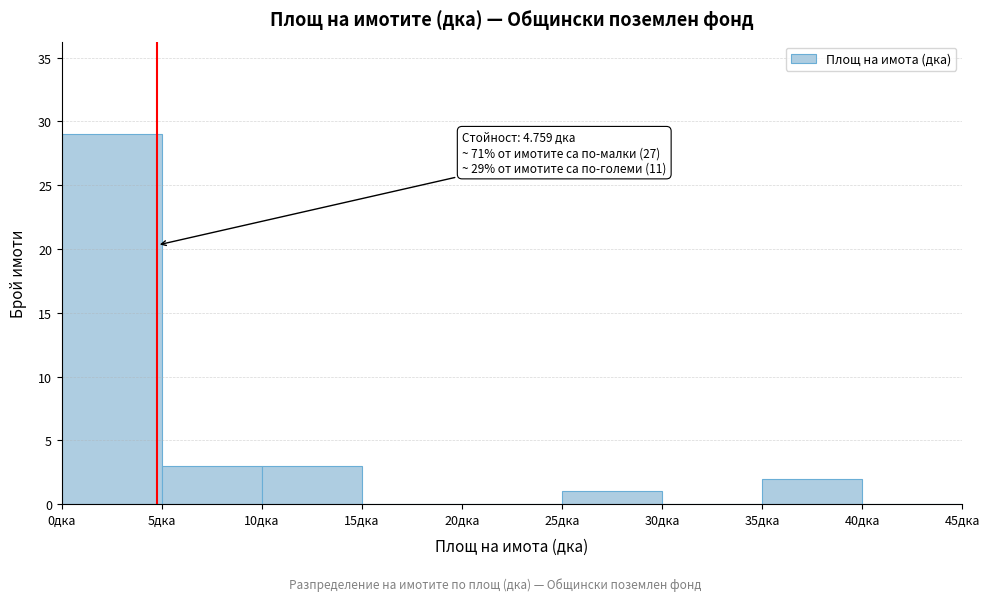

Which range on the x-axis has the tallest bar?

0 to 5